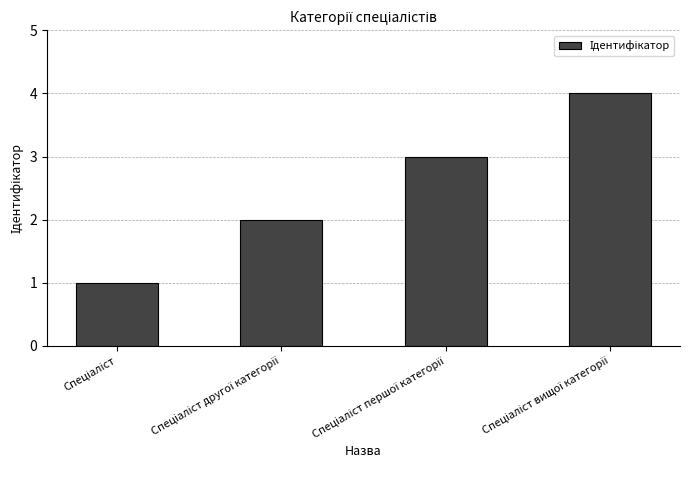

What is the maximum value shown in the chart?

4